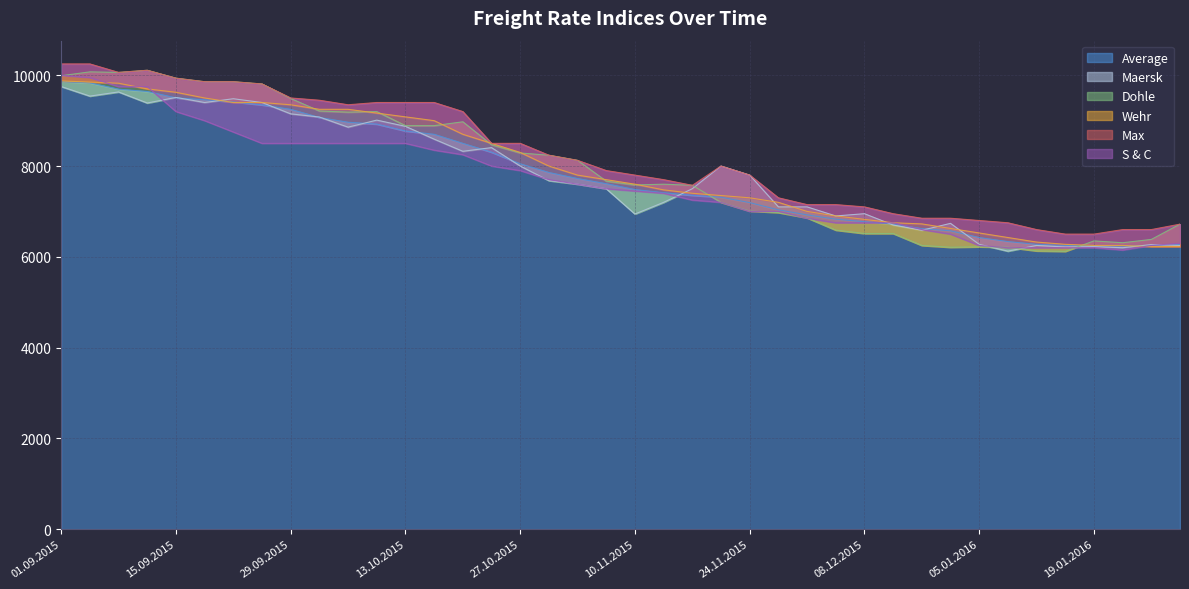

At how many categories does at least one series exceed 8589?

15